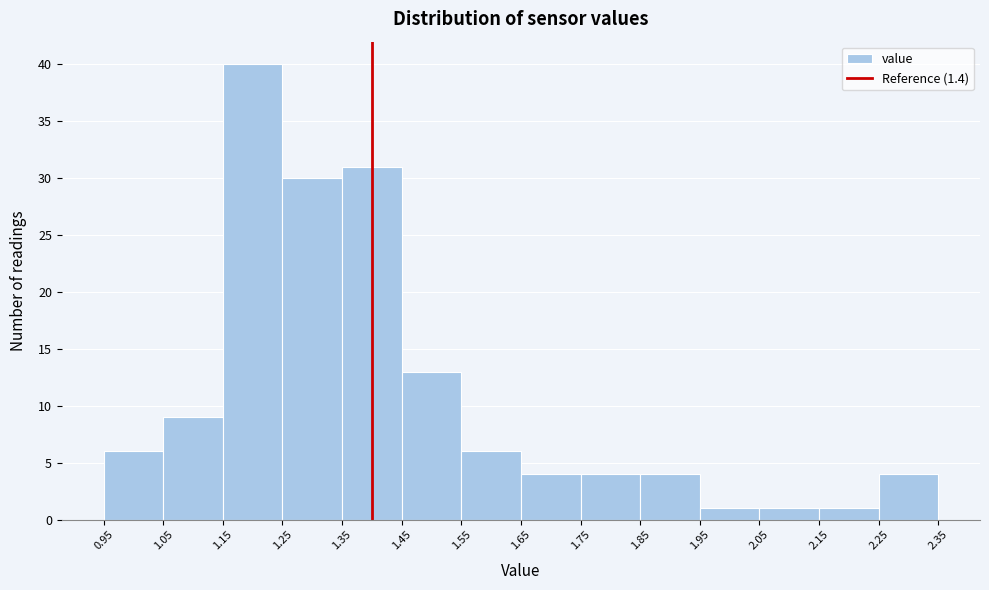

What is the height of the bar covering 1.15 to 1.25 on the x-axis? The values are not printed on the chart, so give them approximately, as read against the axis.

40